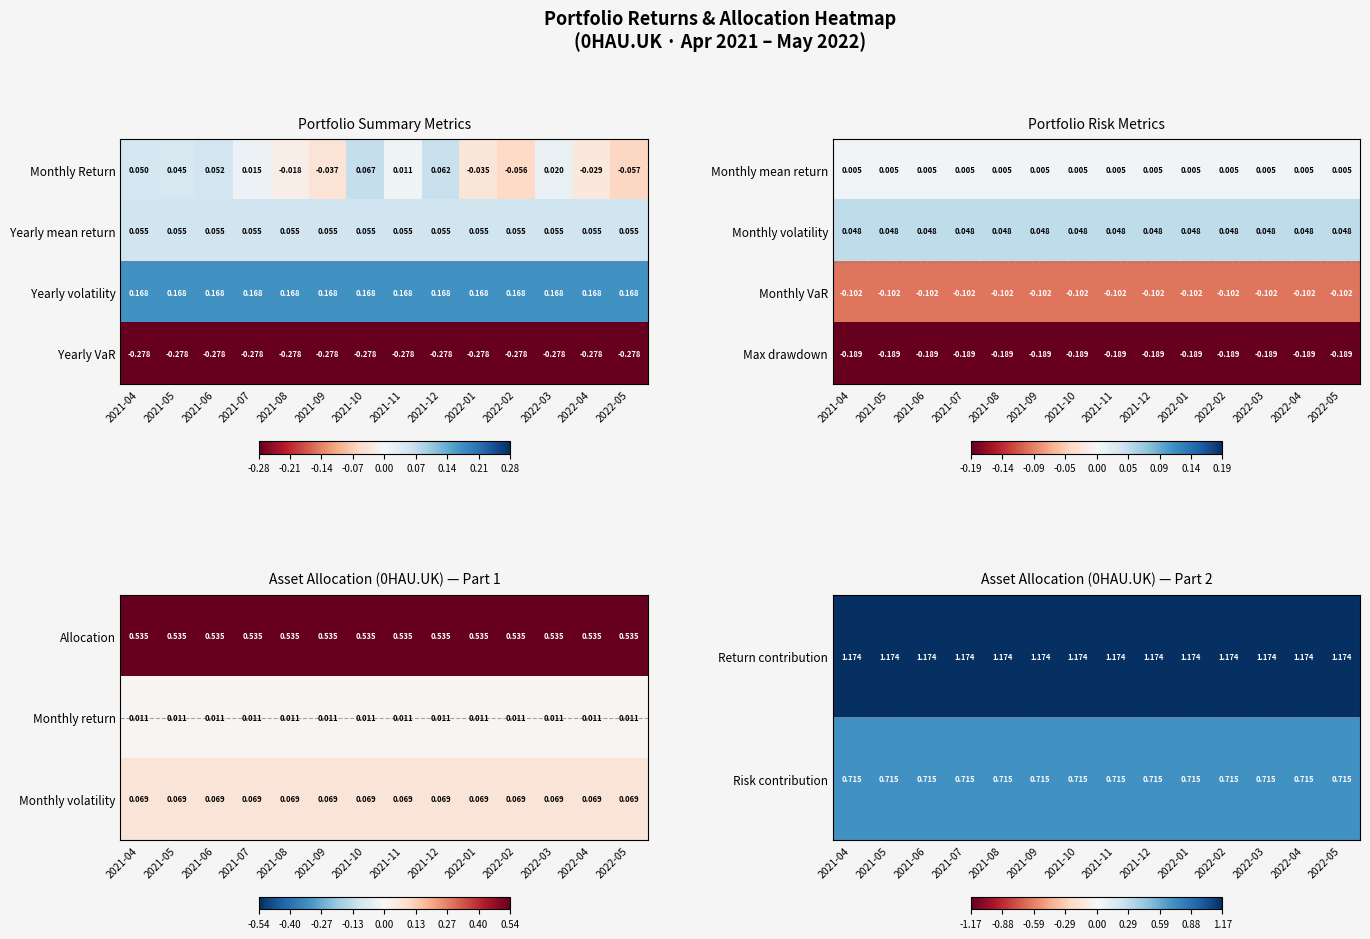

Is the value of Yearly mean return at 2021-08 greater than the value of Yearly VaR at 2021-07?

Yes